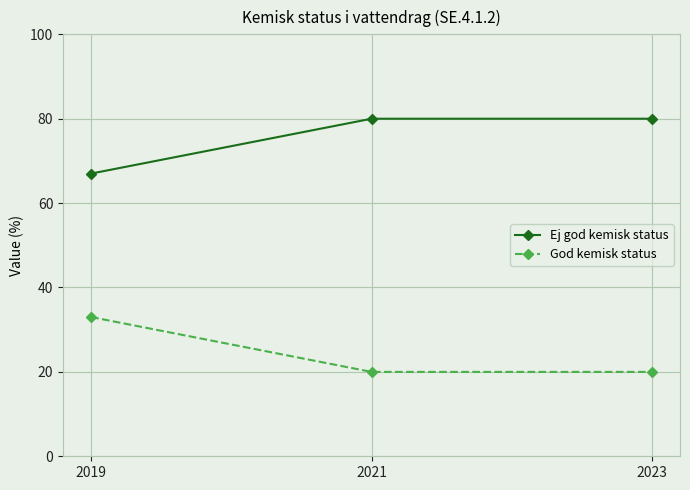

What is the sum of all God kemisk status values?

73